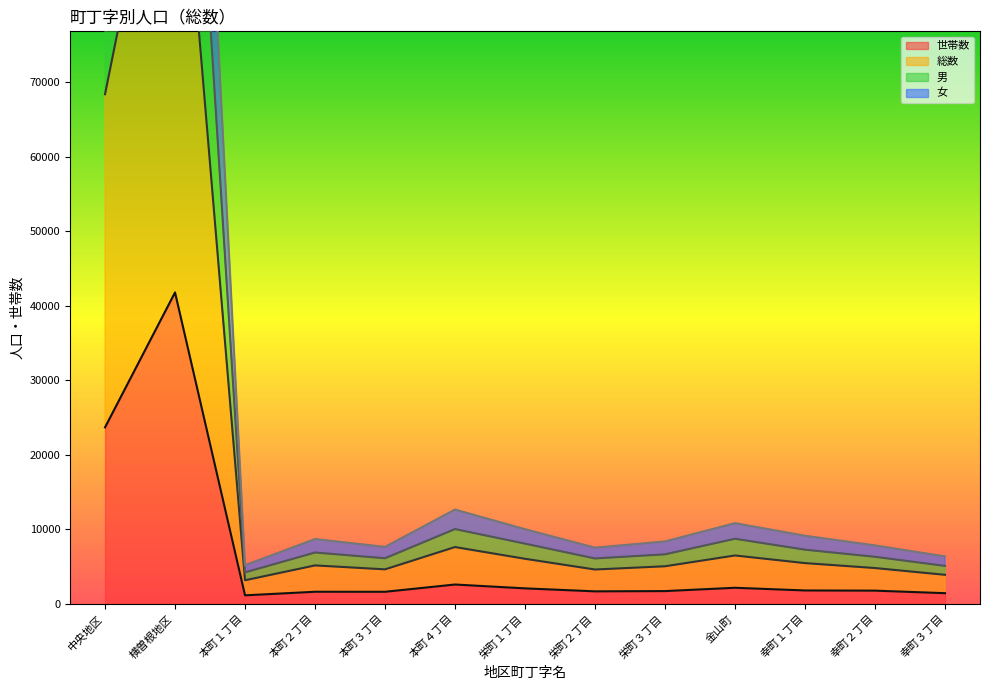

Which series has the largest total across all categories?

総数